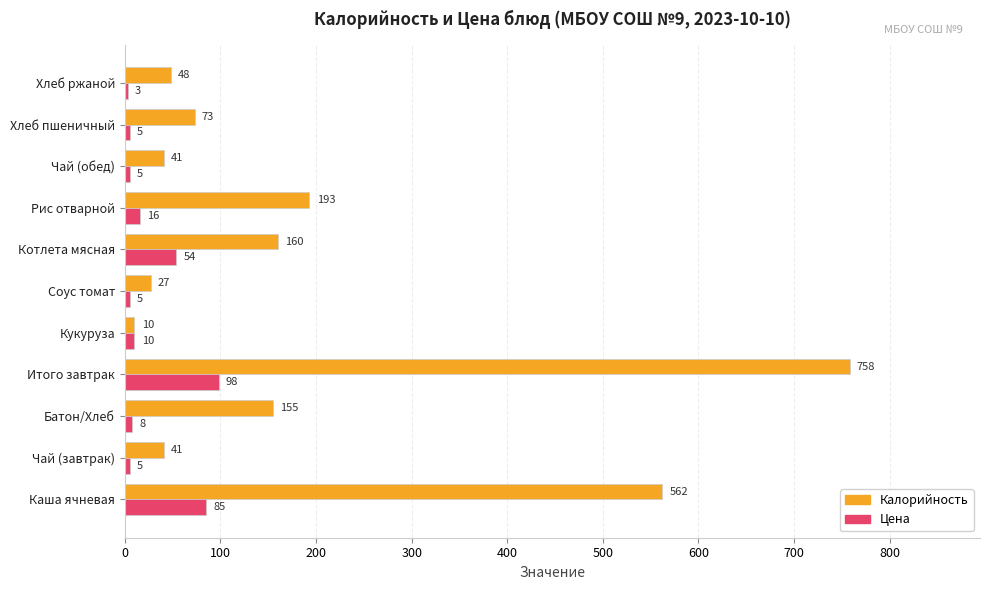

What is the average value of the Калорийность series?

188